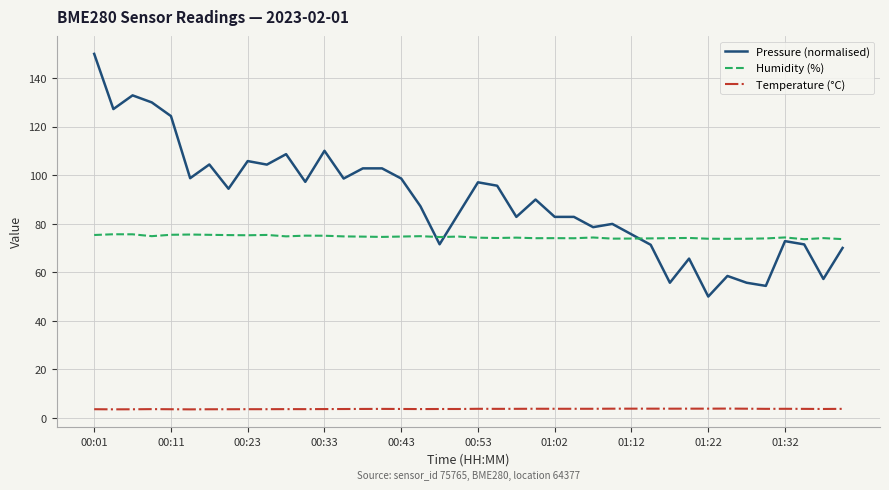

How many distinct data groups are displayed?

3